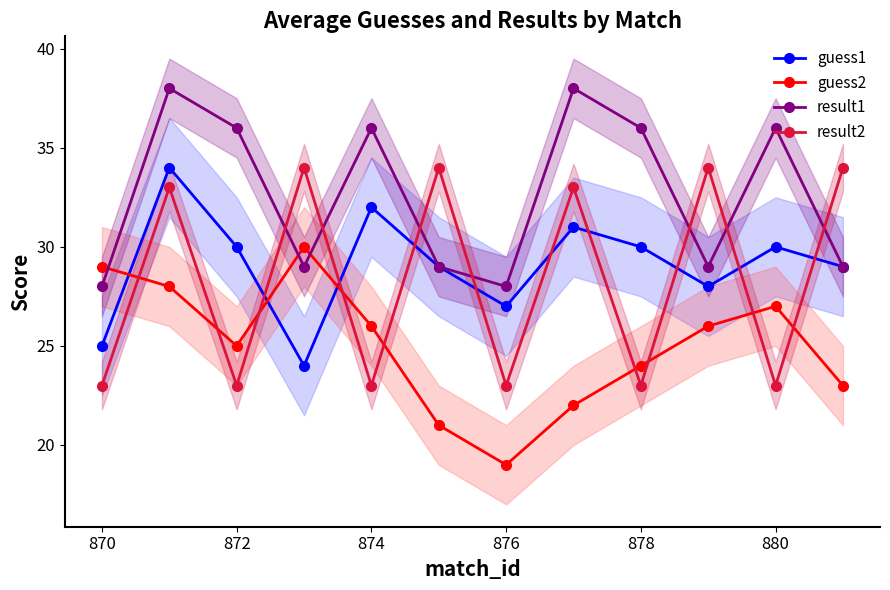

What is the highest value of the guess2 series?

30